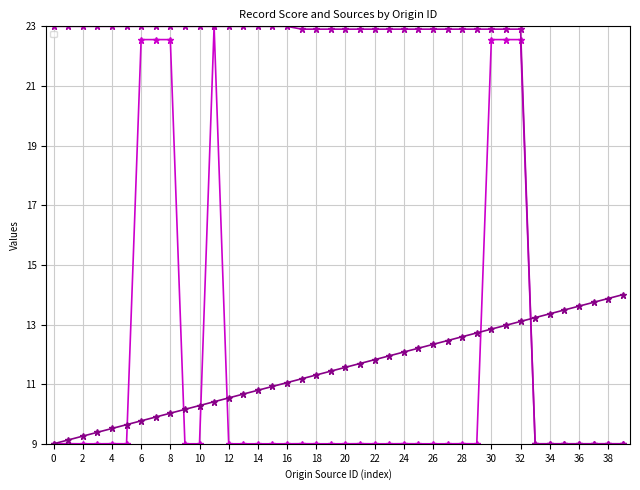

What is the value of the _source/name/0/origin/source point at the 33rd from the left?

9.0